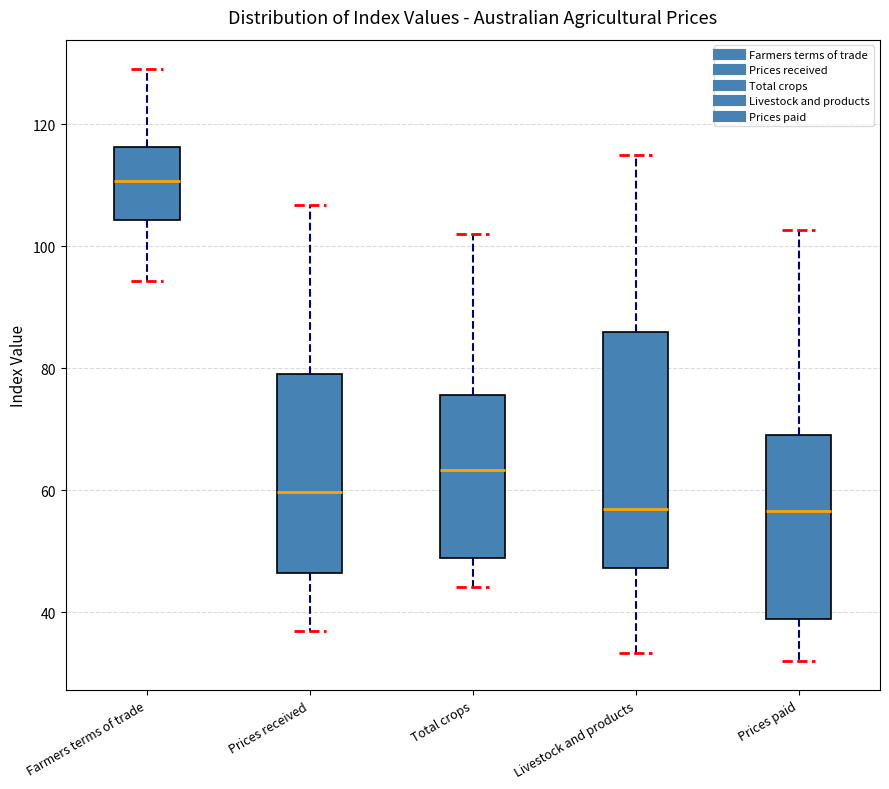

Reading left to right, read every box against the y-axis: the position of its median line, the range the box covers, and the ends of its whiskers. The values are not printed on the chart, so give them approximately, as read against the axis.

Farmers terms of trade: median 110, box 104 to 116, whiskers 94 to 130
Prices received: median 60, box 46 to 80, whiskers 36 to 106
Total crops: median 64, box 48 to 76, whiskers 44 to 102
Livestock and products: median 58, box 48 to 86, whiskers 34 to 114
Prices paid: median 56, box 38 to 70, whiskers 32 to 102